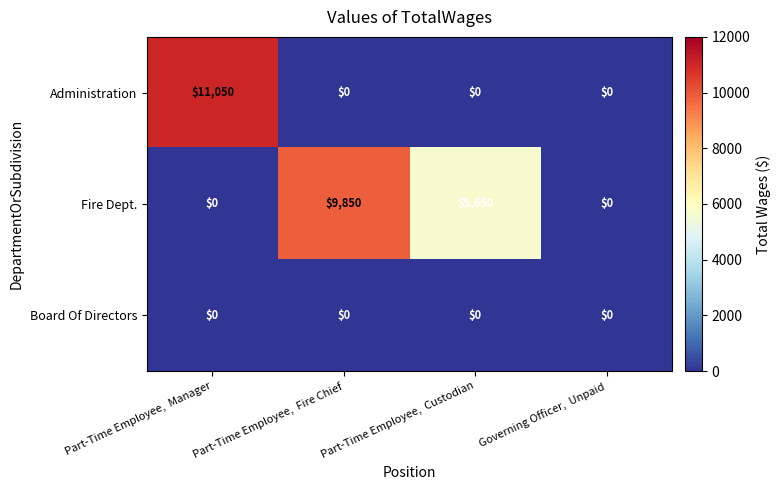

The Administration series shows 0 at Governing Officer,  Unpaid. True or false?

True